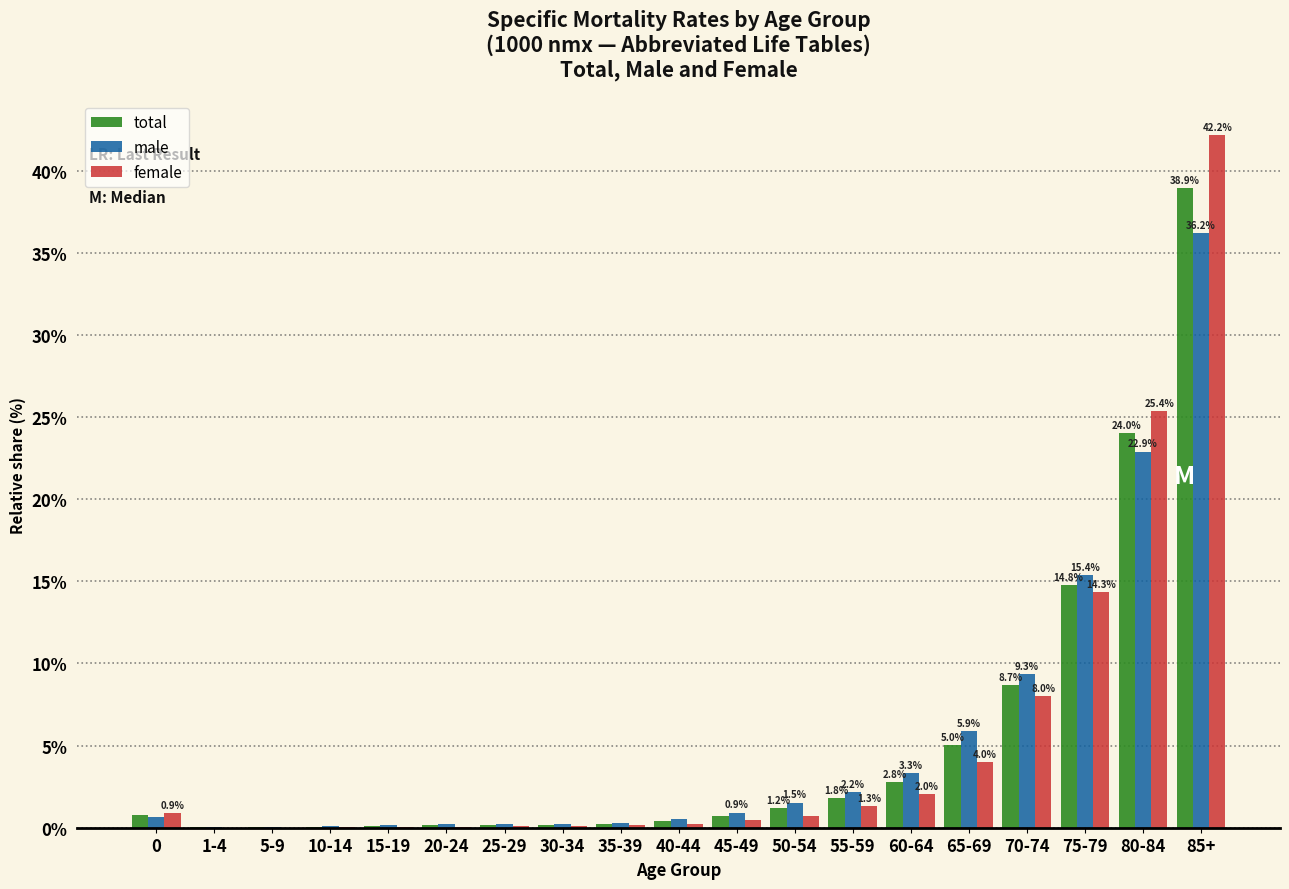

At which label does total reach its peak?

85+